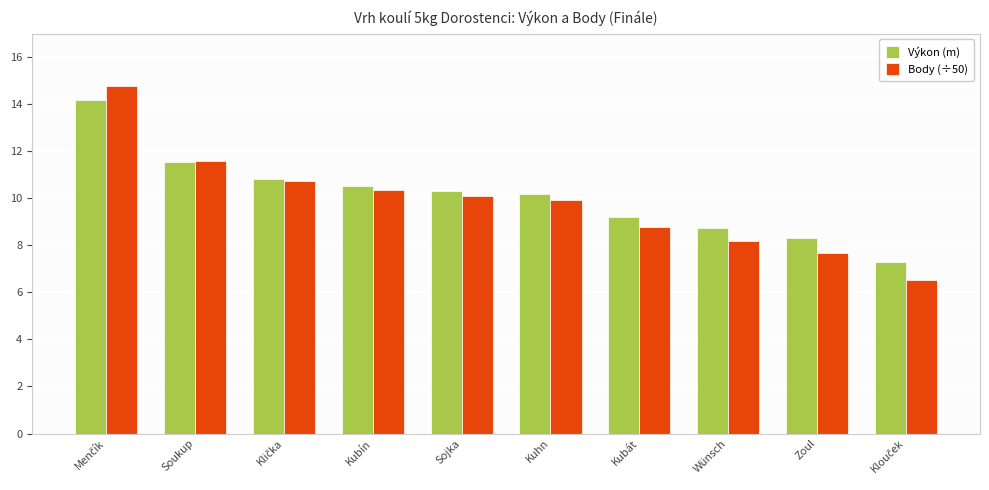

What is the difference between the highest and lowest values at Zoul?

0.6